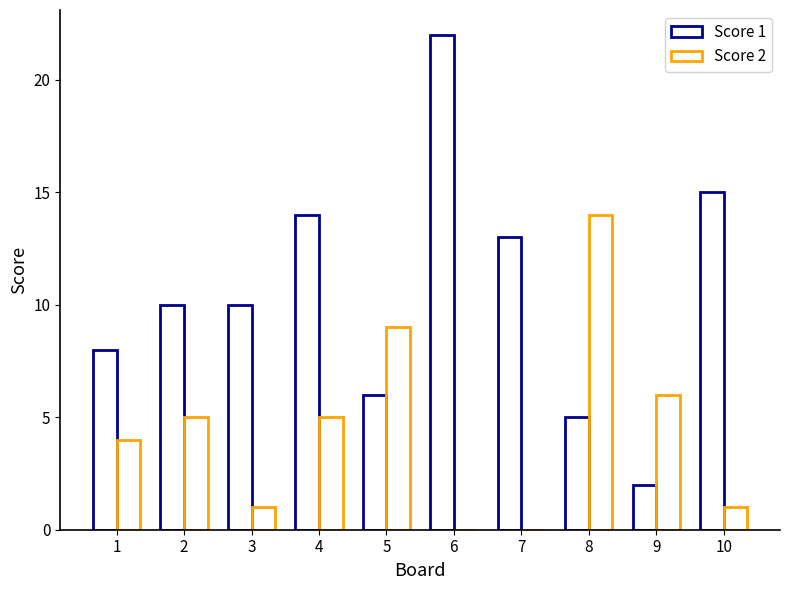

Does the chart contain stacked bars?

No